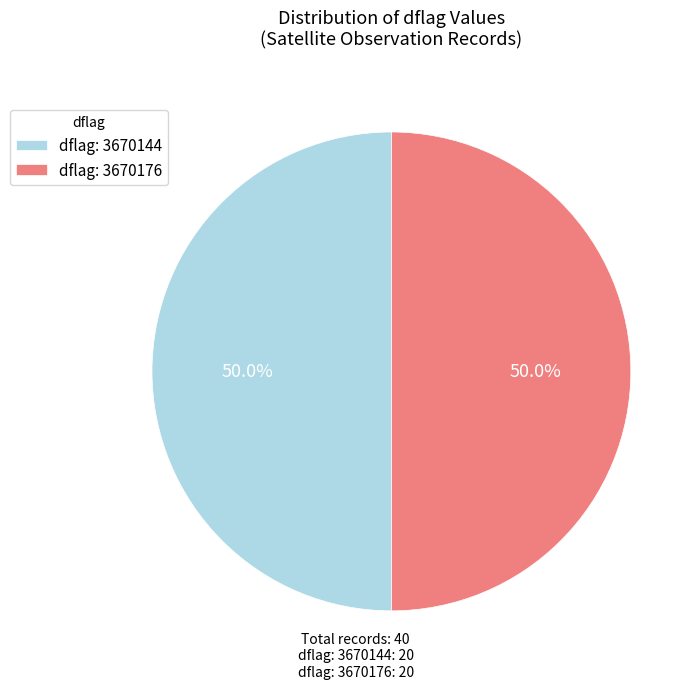

Approximately how many times larger is the value at dflag: 3670176 compared to dflag: 3670144?

1.0